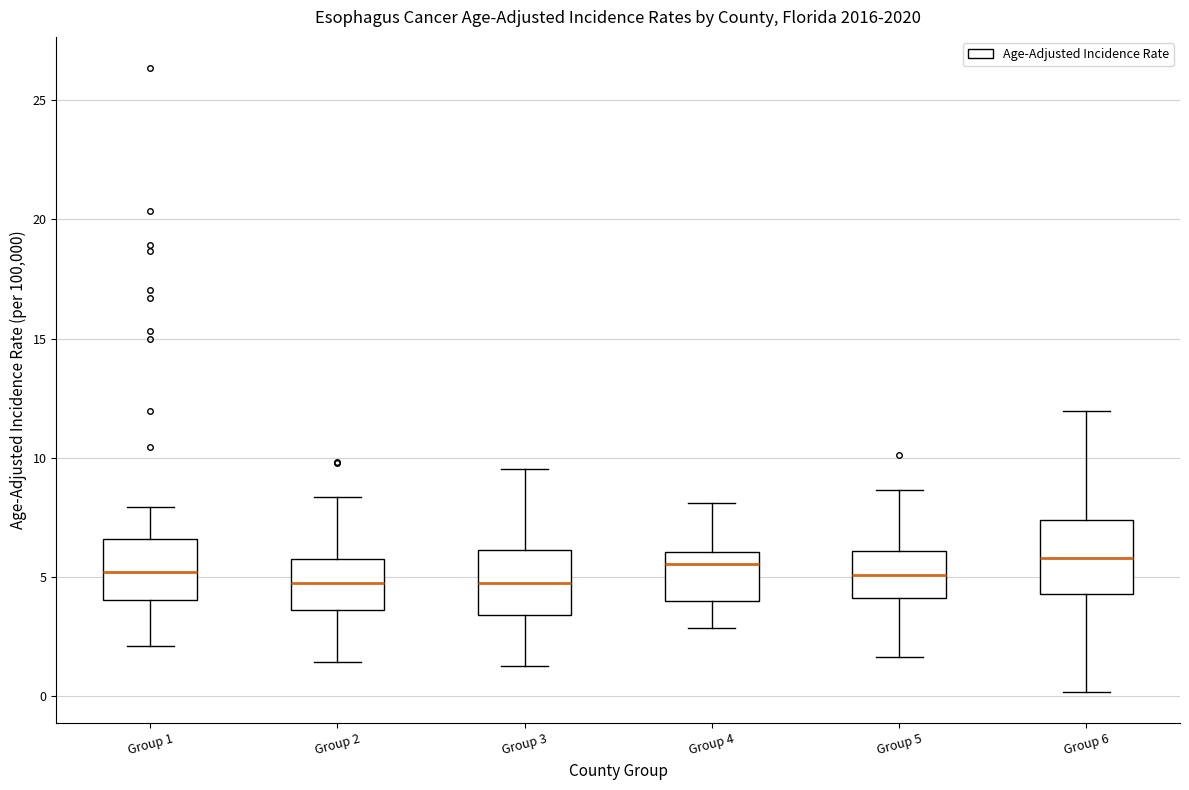

Where does the median line of the box for Group 1 sit on the y-axis? The values are not printed on the chart, so give them approximately, as read against the axis.

5.0